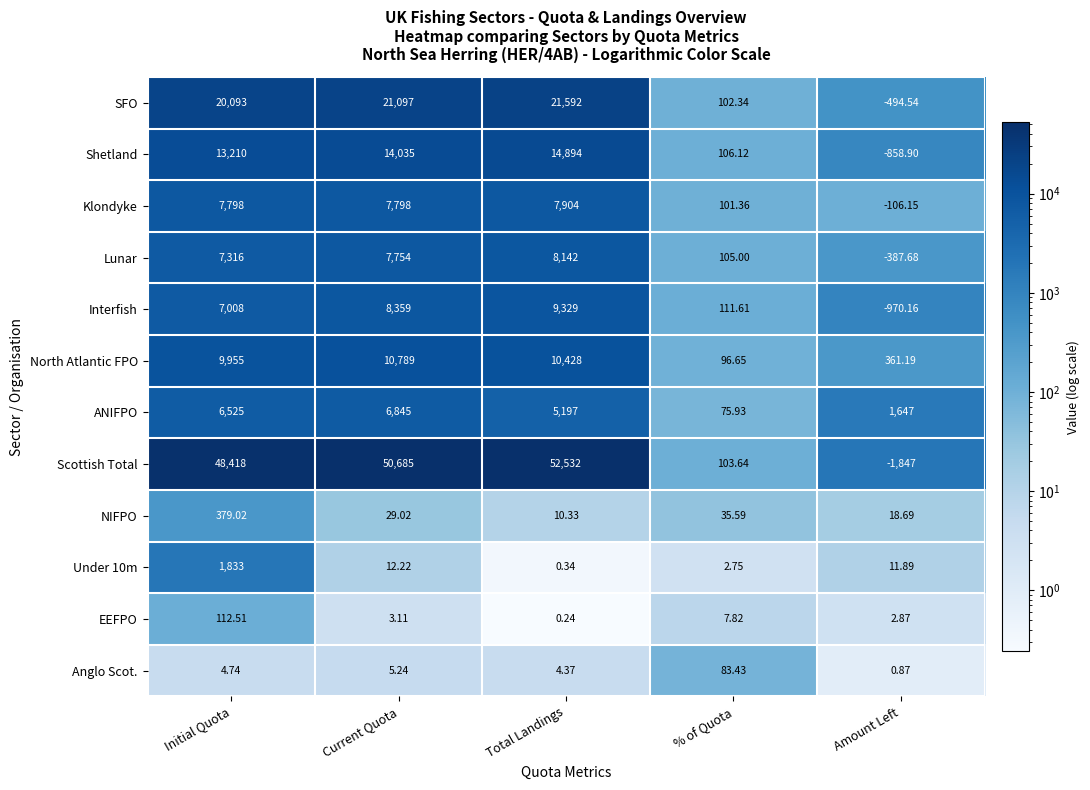

At which category is the sum across all series the highest?

Total Landings